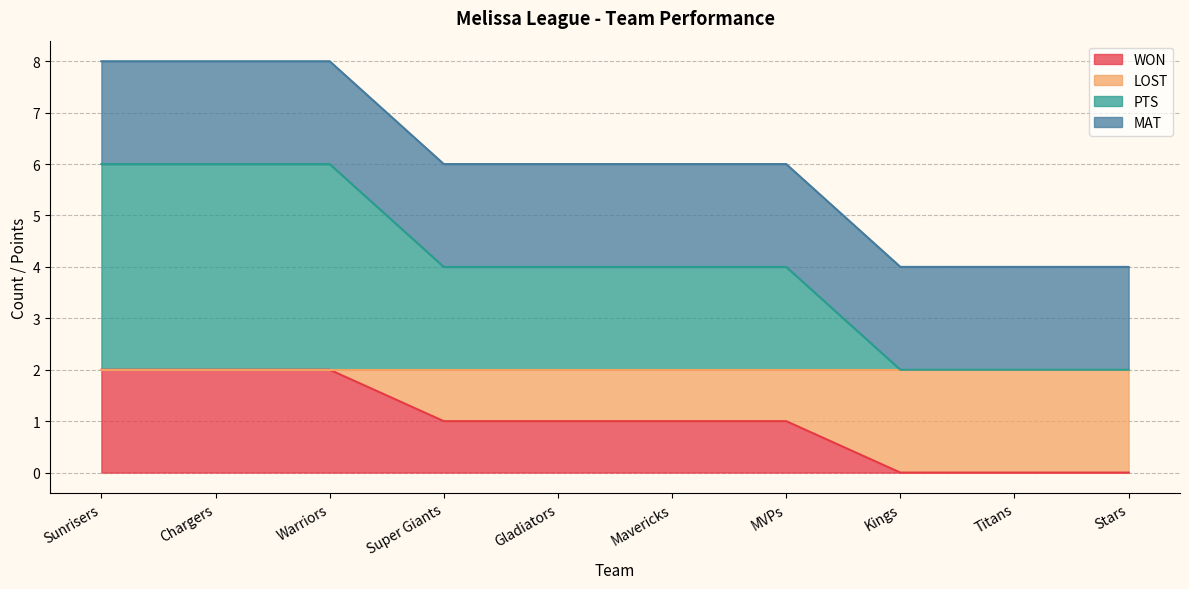

The WON series shows 2 at Chargers. True or false?

True